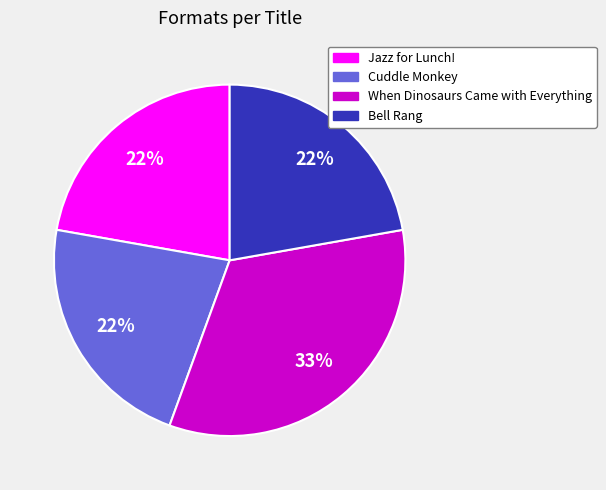

What is the largest slice in the pie chart?

When Dinosaurs Came with Everything